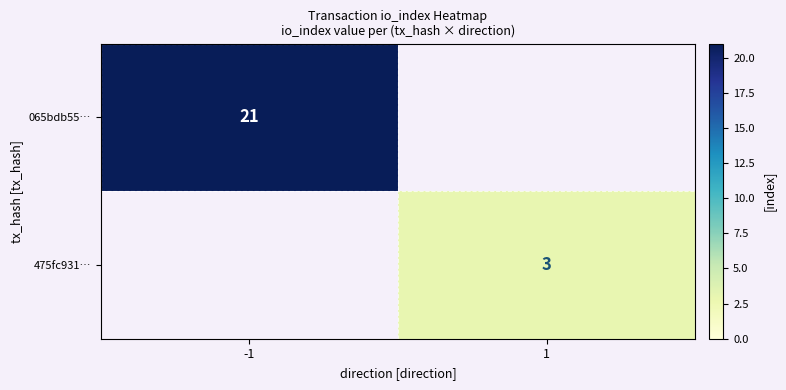

Is the value of 065bdb55… at -1 greater than the value of 475fc931… at 1?

Yes